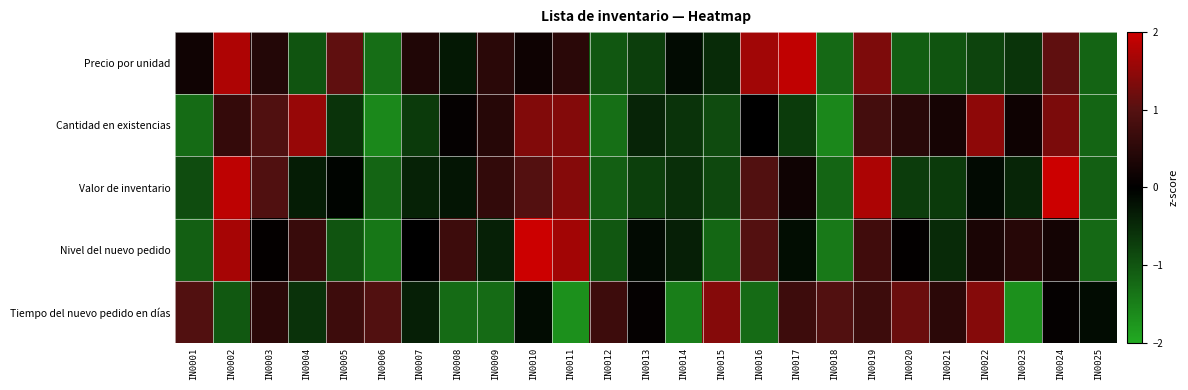

Reading right to left, what are all the values shown in this chart?

Precio por unidad: IN0025=-1.2	IN0024=1.1	IN0023=-0.6	IN0022=-0.8	IN0021=-1.0	IN0020=-1.1	IN0019=1.3	IN0018=-1.2	IN0017=1.9	IN0016=1.6	IN0015=-0.5	IN0014=-0.1	IN0013=-0.7	IN0012=-1.0	IN0011=0.5	IN0010=0.2	IN0009=0.5	IN0008=-0.3	IN0007=0.4	IN0006=-1.3	IN0005=1.1	IN0004=-1.0	IN0003=0.4	IN0002=1.7	IN0001=0.2
Cantidad en existencias: IN0025=-1.2	IN0024=1.3	IN0023=0.2	IN0022=1.5	IN0021=0.3	IN0020=0.5	IN0019=0.8	IN0018=-1.6	IN0017=-0.7	IN0016=-0.0	IN0015=-0.9	IN0014=-0.6	IN0013=-0.4	IN0012=-1.3	IN0011=1.4	IN0010=1.4	IN0009=0.4	IN0008=0.1	IN0007=-0.7	IN0006=-1.6	IN0005=-0.6	IN0004=1.6	IN0003=0.9	IN0002=0.6	IN0001=-1.3
Valor de inventario: IN0025=-1.1	IN0024=2.0	IN0023=-0.4	IN0022=-0.1	IN0021=-0.7	IN0020=-0.7	IN0019=1.7	IN0018=-1.2	IN0017=0.2	IN0016=1.0	IN0015=-0.8	IN0014=-0.6	IN0013=-0.7	IN0012=-1.1	IN0011=1.4	IN0010=1.0	IN0009=0.6	IN0008=-0.3	IN0007=-0.4	IN0006=-1.2	IN0005=-0.0	IN0004=-0.3	IN0003=0.9	IN0002=1.9	IN0001=-0.9
Nivel del nuevo pedido: IN0025=-1.2	IN0024=0.2	IN0023=0.4	IN0022=0.3	IN0021=-0.5	IN0020=0.0	IN0019=0.8	IN0018=-1.4	IN0017=-0.2	IN0016=1.0	IN0015=-1.2	IN0014=-0.4	IN0013=-0.1	IN0012=-1.0	IN0011=1.7	IN0010=2.4	IN0009=-0.4	IN0008=0.7	IN0007=-0.0	IN0006=-1.4	IN0005=-1.0	IN0004=0.7	IN0003=0.1	IN0002=1.7	IN0001=-1.1
Tiempo del nuevo pedido en días: IN0025=-0.2	IN0024=0.1	IN0023=-1.7	IN0022=1.4	IN0021=0.5	IN0020=1.2	IN0019=0.7	IN0018=1.0	IN0017=0.7	IN0016=-1.3	IN0015=1.4	IN0014=-1.5	IN0013=0.1	IN0012=0.7	IN0011=-1.7	IN0010=-0.2	IN0009=-1.3	IN0008=-1.3	IN0007=-0.4	IN0006=1.0	IN0005=0.7	IN0004=-0.6	IN0003=0.5	IN0002=-1.0	IN0001=1.0